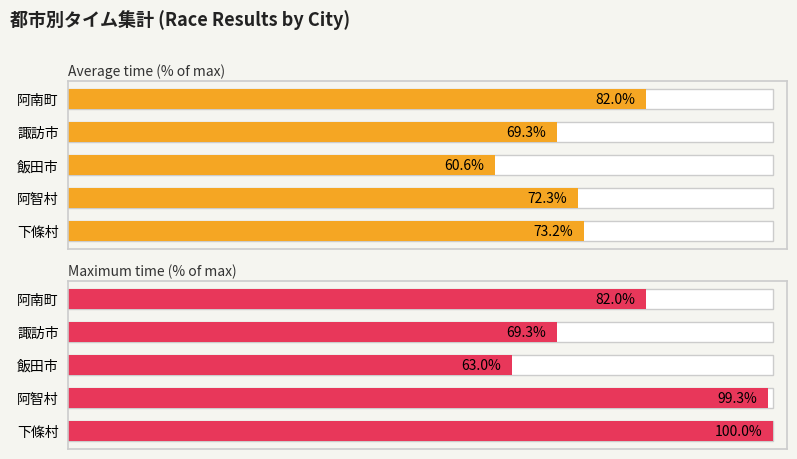

At 3, list the series in order from smallest to largest.

Average time (% of max), Maximum time (% of max)